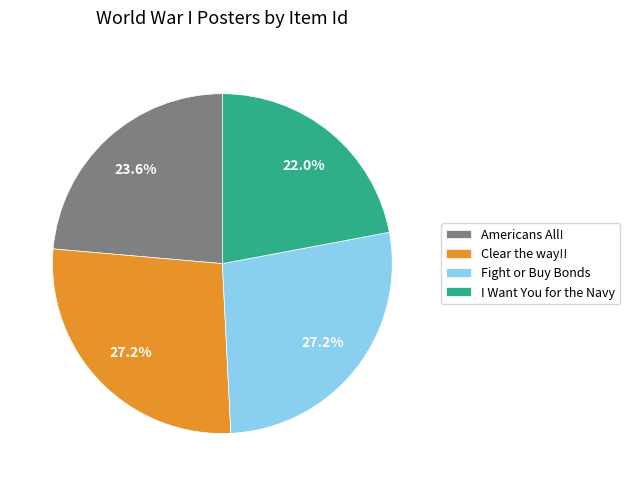

To the nearest percent, what is the difference between the largest and smallest slice percentages?

5%